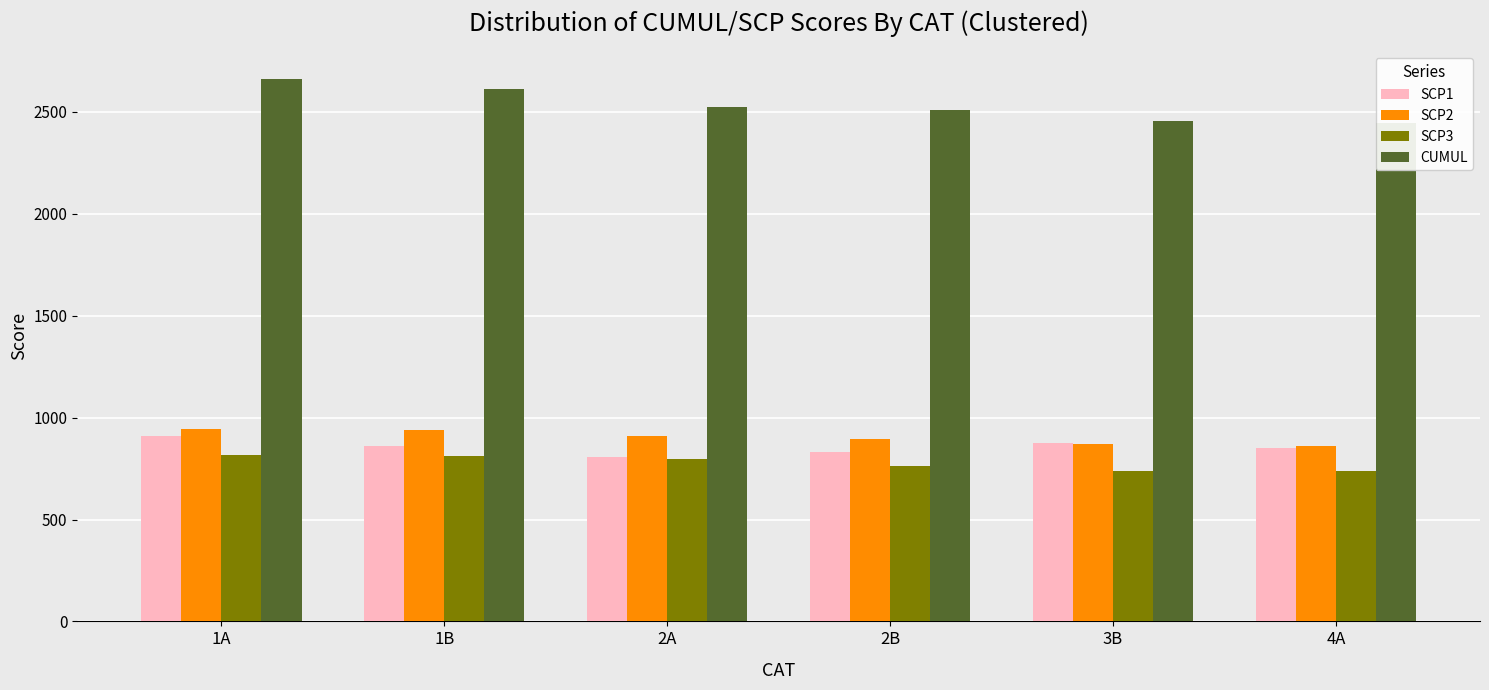

Rank the categories by CUMUL value from highest to lowest.

1A, 1B, 2A, 2B, 3B, 4A